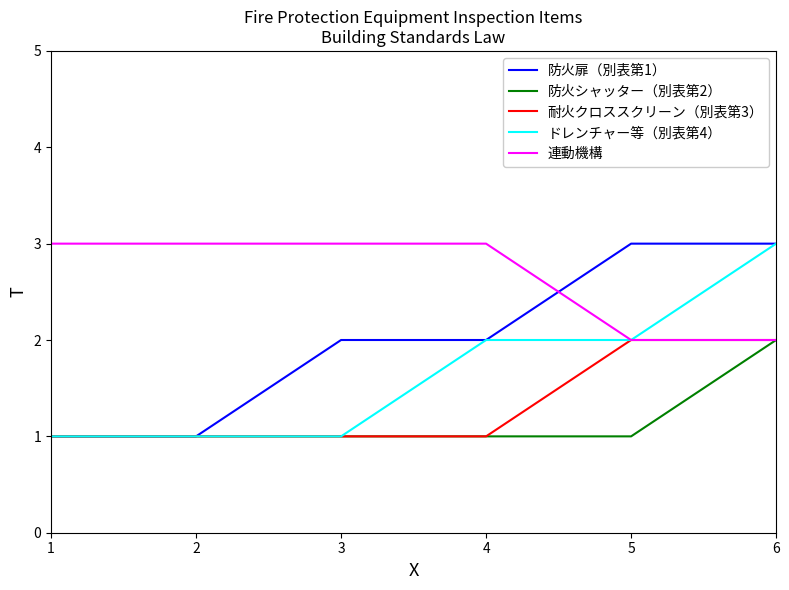

Count the number of categories in the chart.

6